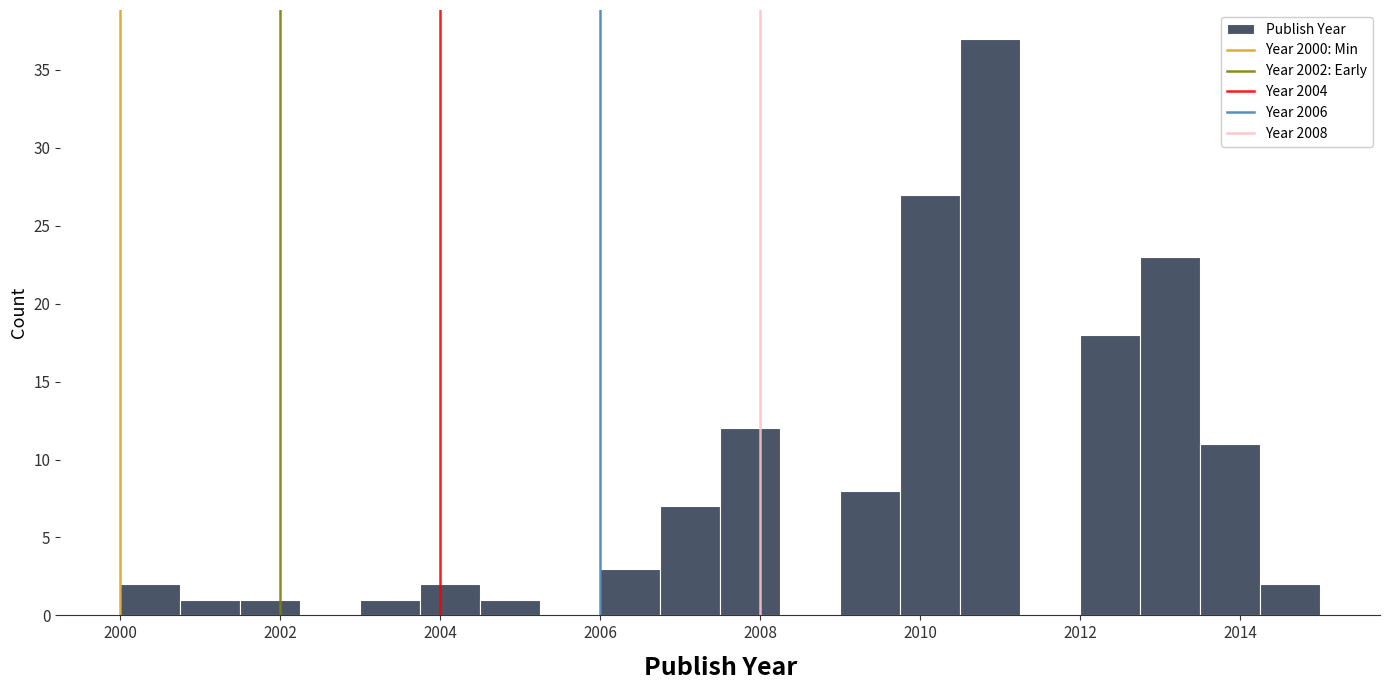

Around what value on the x-axis is the tallest bar? Give the approximate position of its centre, as read against the axis.

2010.8